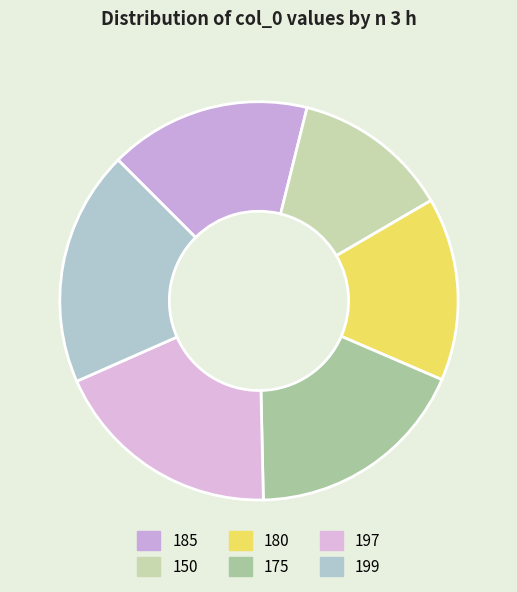

Which slice is the largest?

199